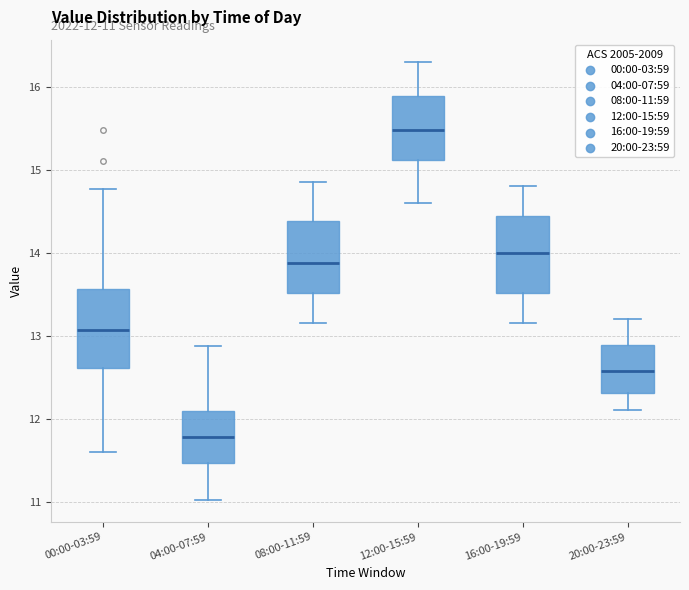

Which box's median line is the highest?

12:00-15:59